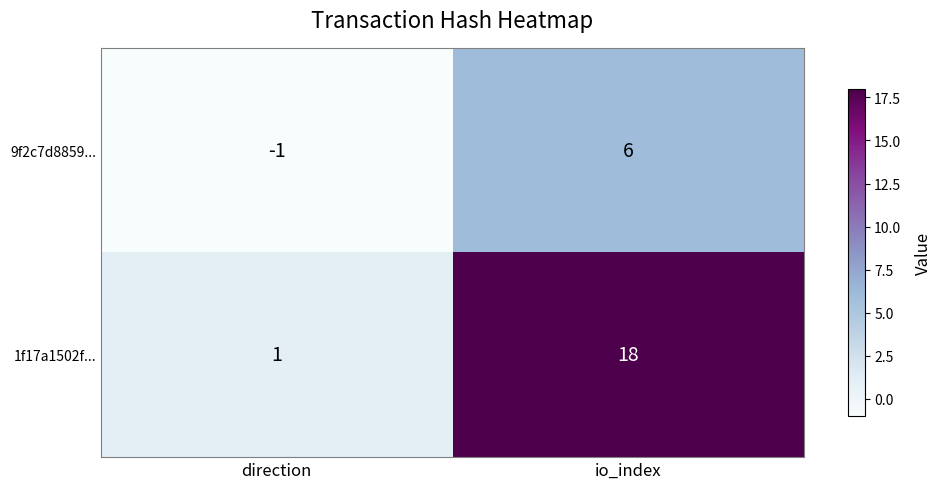

What is the sum of the 9f2c7d8859... values at io_index and direction?

5